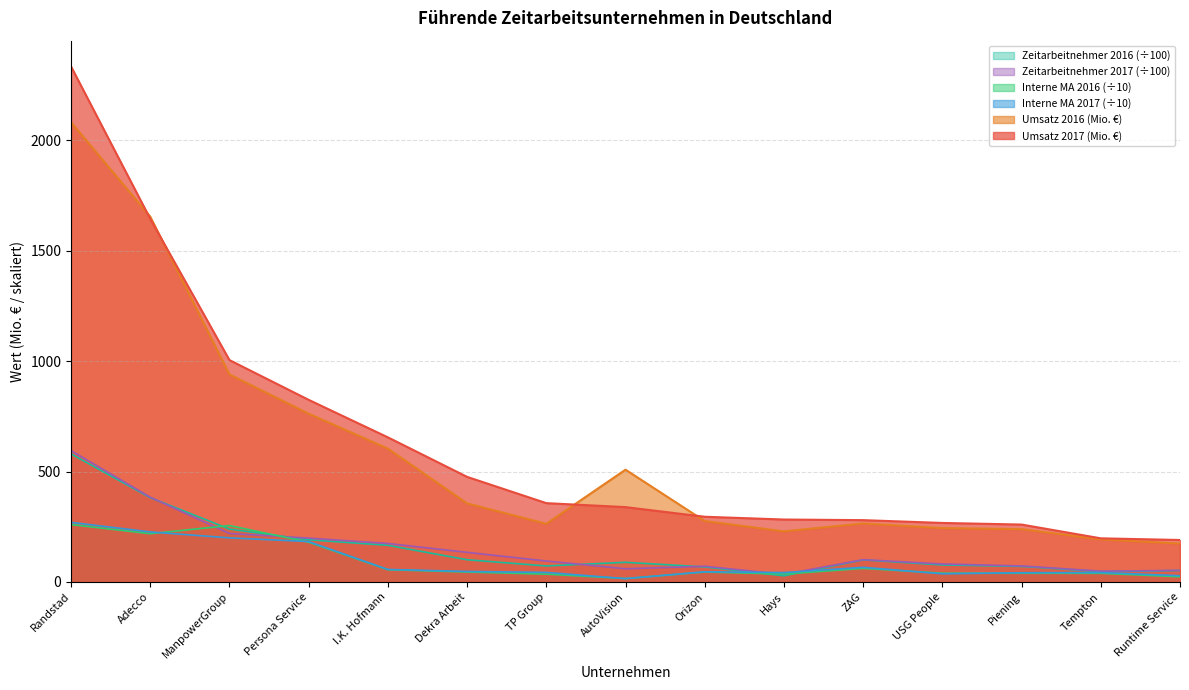

What is the difference between the highest and lowest values at USG People?

230.4